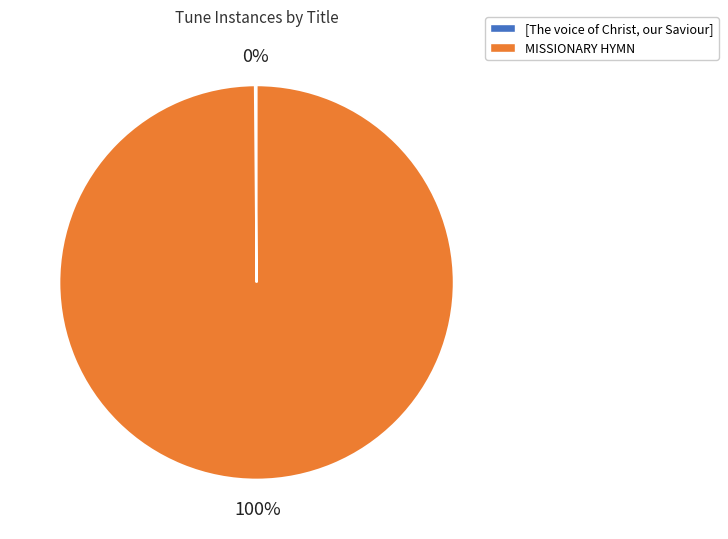

True or false: MISSIONARY HYMN accounts for 89% of the total.

False